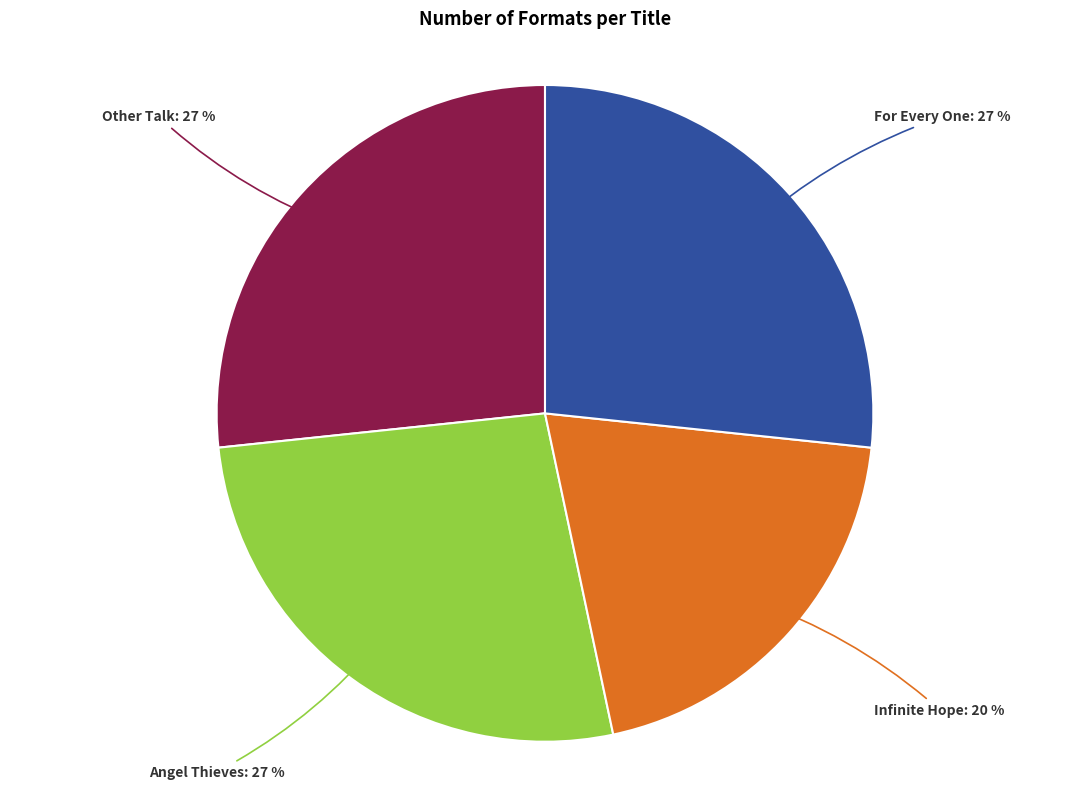

Does any single category account for the majority?

No